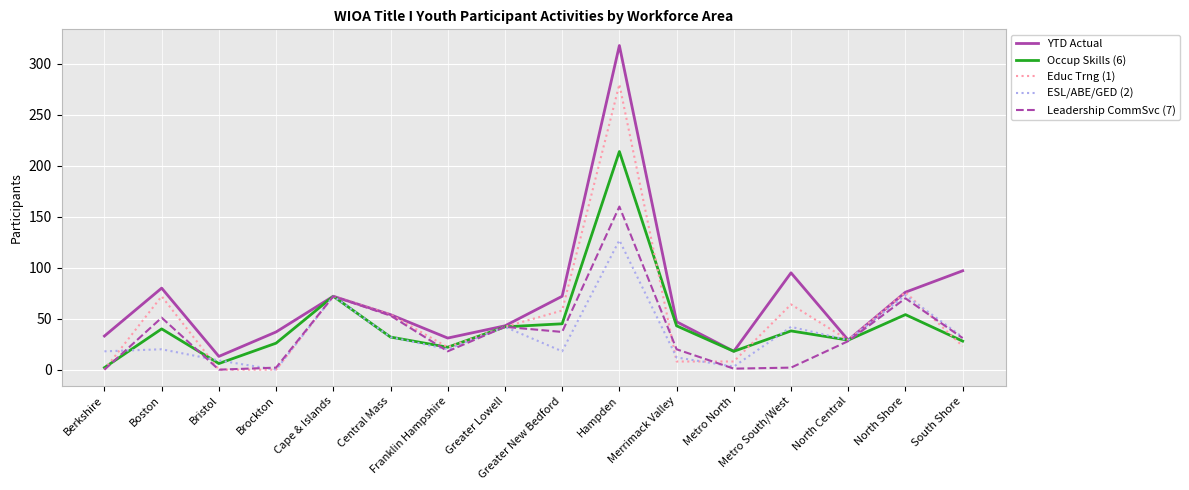

In YTD Actual, how many points are higher than both neighbors (excluding endpoints)?

4